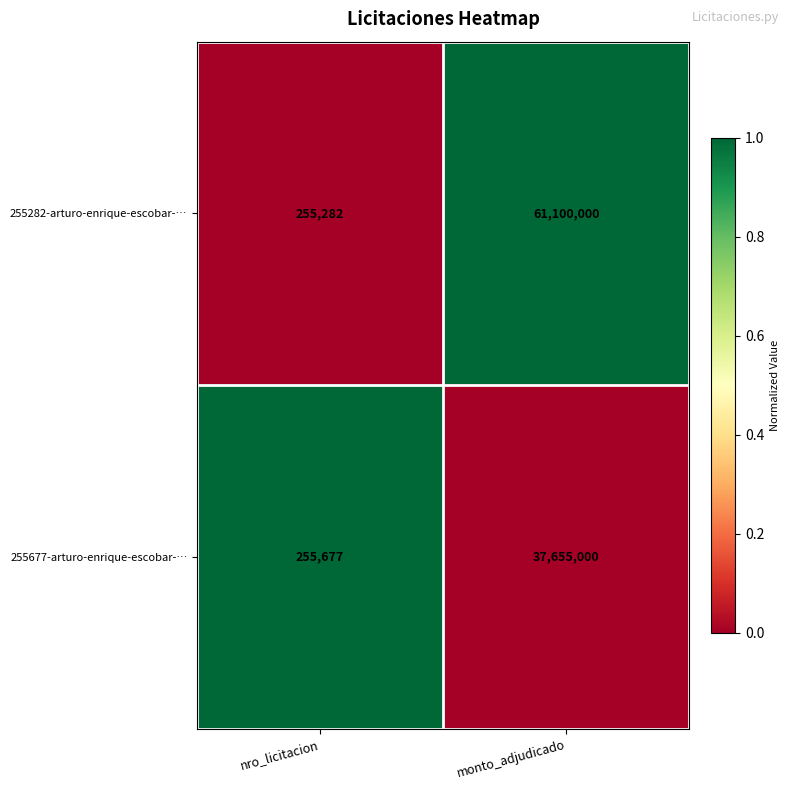

Reading left to right, list all the values displayed in this chart.

255282-arturo-enrique-escobar-…: nro_licitacion=255282	monto_adjudicado=61100000
255677-arturo-enrique-escobar-…: nro_licitacion=255677	monto_adjudicado=37655000